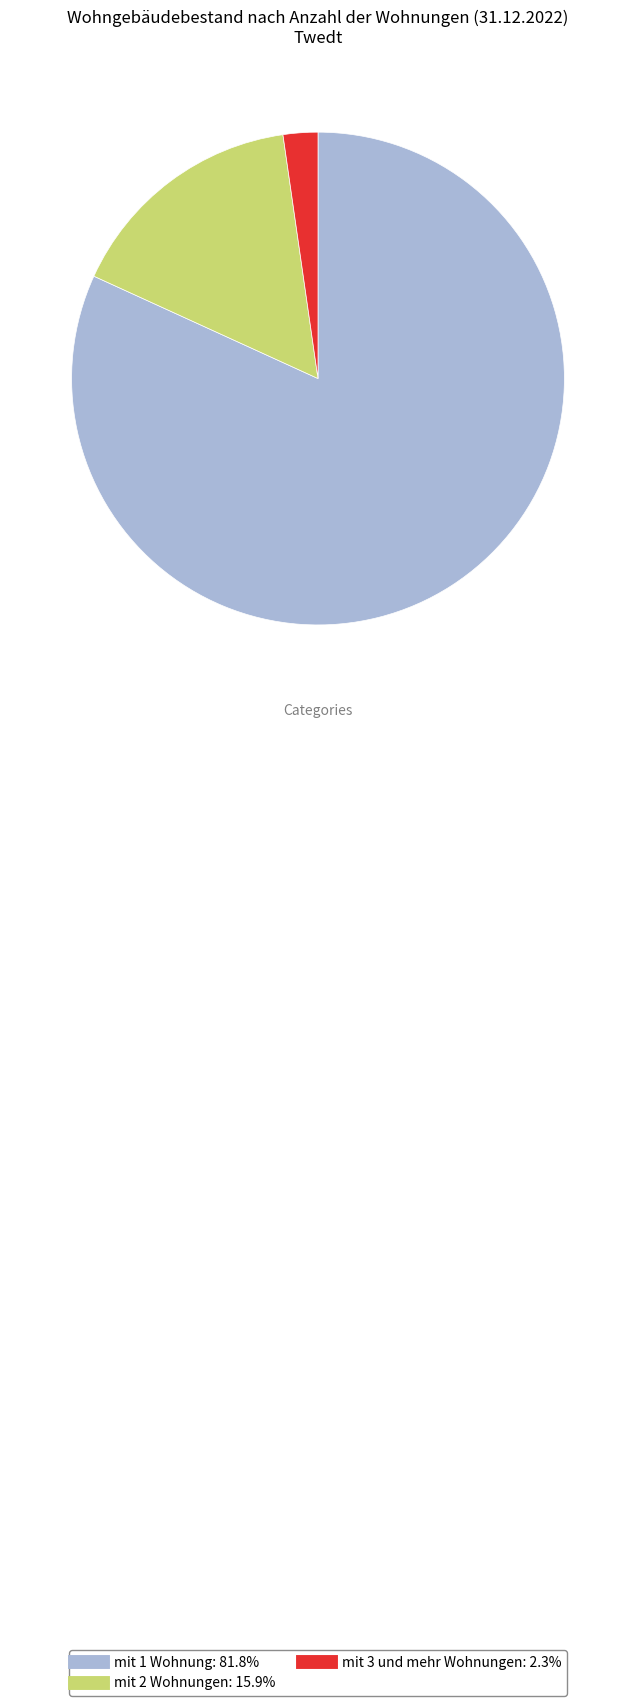

The mit 1 Wohnung slice represents 97% of the pie. True or false?

False